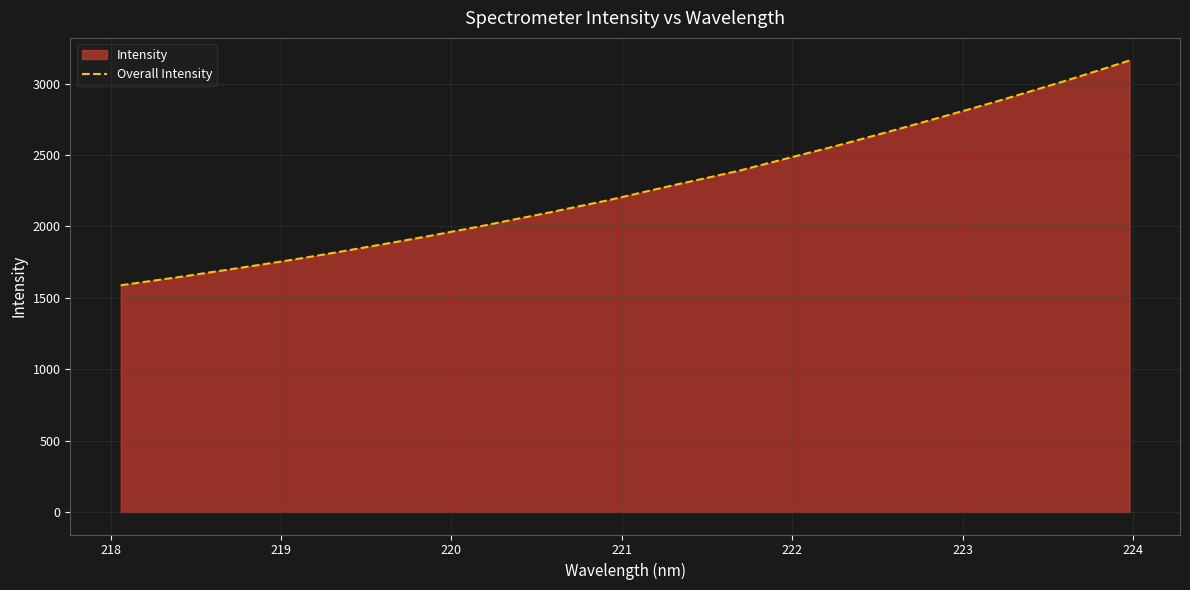

What is the smallest value displayed?

1587.9